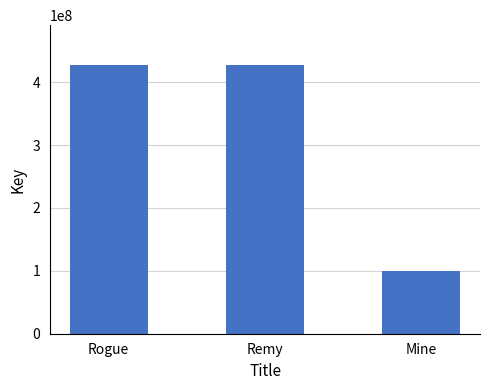

Count the number of categories in the chart.

3